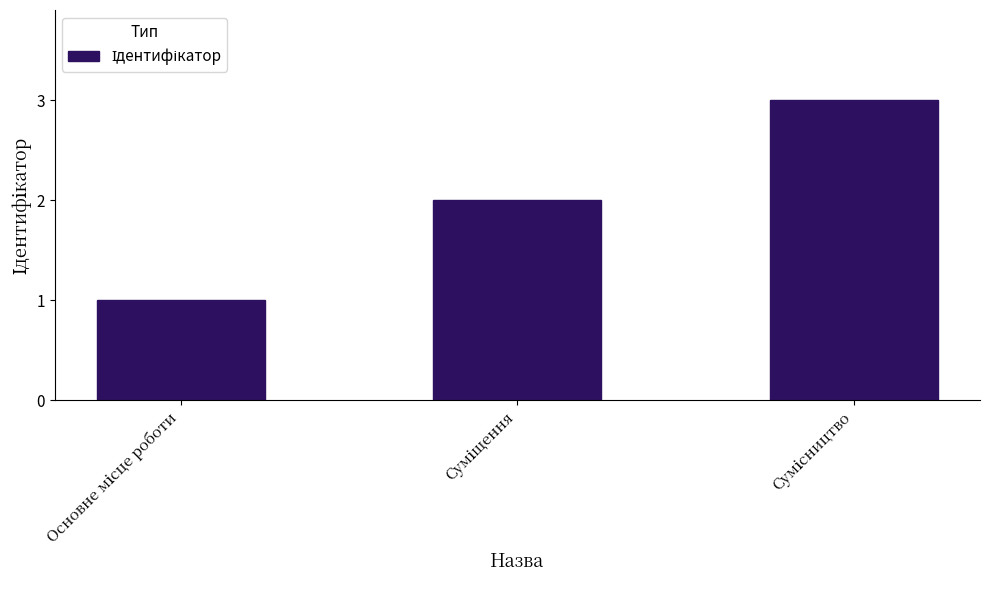

Reading left to right, transcribe all the data shown in this chart.

1	2	3